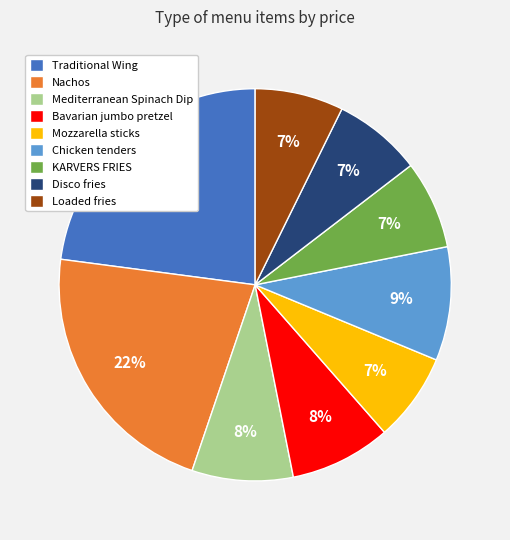

True or false: Disco fries accounts for 18% of the total.

False